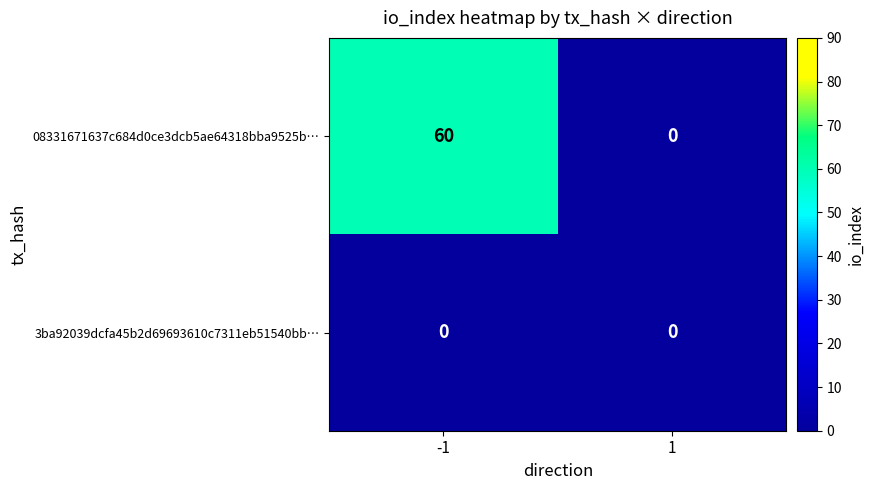

Rank the series at -1 from highest to lowest value.

08331671637c684d0ce3dcb5ae64318bba9525b…, 3ba92039dcfa45b2d69693610c7311eb51540bb…